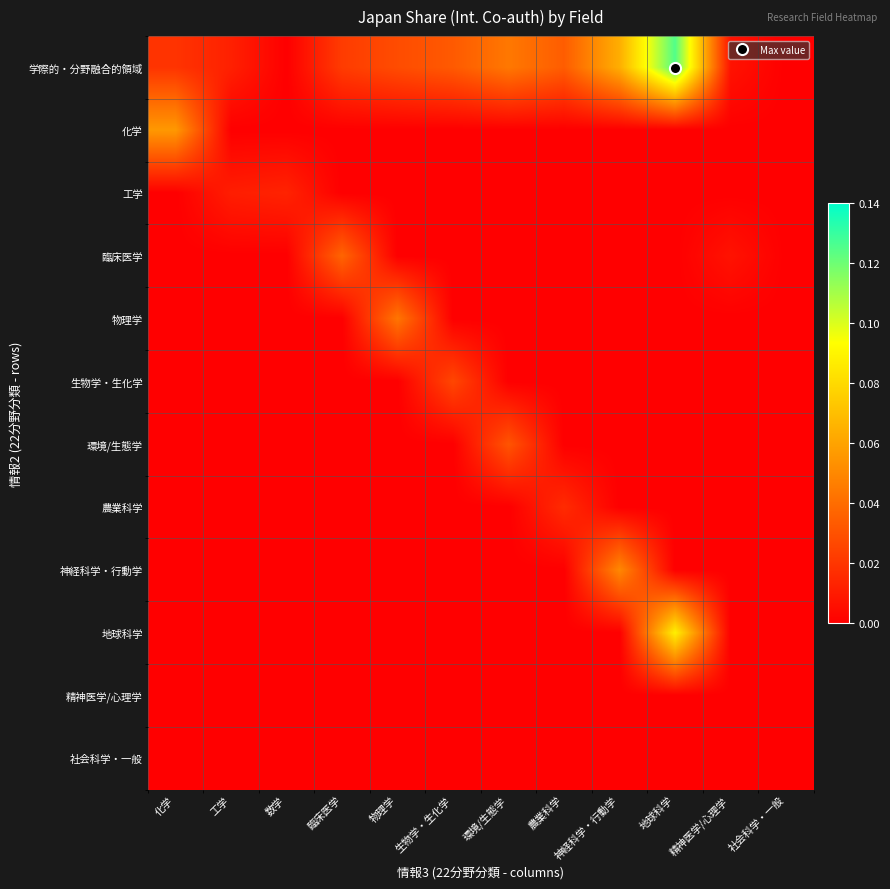

Reading right to left, what are all the values shown in this chart?

学際的・分野融合的領域: 社会科学・一般=0.0	精神医学/心理学=0.0	地球科学=0.1	神経科学・行動学=0.1	農業科学=0.0	環境/生態学=0.0	生物学・生化学=0.0	物理学=0.0	臨床医学=0.0	数学=0.0	工学=0.0	化学=0.0
化学: 社会科学・一般=0.0	精神医学/心理学=0.0	地球科学=0.0	神経科学・行動学=0.0	農業科学=0.0	環境/生態学=0.0	生物学・生化学=0.0	物理学=0.0	臨床医学=0.0	数学=0.0	工学=0.0	化学=0.1
工学: 社会科学・一般=0.0	精神医学/心理学=0.0	地球科学=0.0	神経科学・行動学=0.0	農業科学=0.0	環境/生態学=0.0	生物学・生化学=0.0	物理学=0.0	臨床医学=0.0	数学=0.0	工学=0.0	化学=0.0
臨床医学: 社会科学・一般=0.0	精神医学/心理学=0.0	地球科学=0.0	神経科学・行動学=0.0	農業科学=0.0	環境/生態学=0.0	生物学・生化学=0.0	物理学=0.0	臨床医学=0.0	数学=0.0	工学=0.0	化学=0.0
物理学: 社会科学・一般=0.0	精神医学/心理学=0.0	地球科学=0.0	神経科学・行動学=0.0	農業科学=0.0	環境/生態学=0.0	生物学・生化学=0.0	物理学=0.0	臨床医学=0.0	数学=0.0	工学=0.0	化学=0.0
生物学・生化学: 社会科学・一般=0.0	精神医学/心理学=0.0	地球科学=0.0	神経科学・行動学=0.0	農業科学=0.0	環境/生態学=0.0	生物学・生化学=0.0	物理学=0.0	臨床医学=0.0	数学=0.0	工学=0.0	化学=0.0
環境/生態学: 社会科学・一般=0.0	精神医学/心理学=0.0	地球科学=0.0	神経科学・行動学=0.0	農業科学=0.0	環境/生態学=0.0	生物学・生化学=0.0	物理学=0.0	臨床医学=0.0	数学=0.0	工学=0.0	化学=0.0
農業科学: 社会科学・一般=0.0	精神医学/心理学=0.0	地球科学=0.0	神経科学・行動学=0.0	農業科学=0.0	環境/生態学=0.0	生物学・生化学=0.0	物理学=0.0	臨床医学=0.0	数学=0.0	工学=0.0	化学=0.0
神経科学・行動学: 社会科学・一般=0.0	精神医学/心理学=0.0	地球科学=0.0	神経科学・行動学=0.1	農業科学=0.0	環境/生態学=0.0	生物学・生化学=0.0	物理学=0.0	臨床医学=0.0	数学=0.0	工学=0.0	化学=0.0
地球科学: 社会科学・一般=0.0	精神医学/心理学=0.0	地球科学=0.1	神経科学・行動学=0.0	農業科学=0.0	環境/生態学=0.0	生物学・生化学=0.0	物理学=0.0	臨床医学=0.0	数学=0.0	工学=0.0	化学=0.0
精神医学/心理学: 社会科学・一般=0.0	精神医学/心理学=0.0	地球科学=0.0	神経科学・行動学=0.0	農業科学=0.0	環境/生態学=0.0	生物学・生化学=0.0	物理学=0.0	臨床医学=0.0	数学=0.0	工学=0.0	化学=0.0
社会科学・一般: 社会科学・一般=0.0	精神医学/心理学=0.0	地球科学=0.0	神経科学・行動学=0.0	農業科学=0.0	環境/生態学=0.0	生物学・生化学=0.0	物理学=0.0	臨床医学=0.0	数学=0.0	工学=0.0	化学=0.0